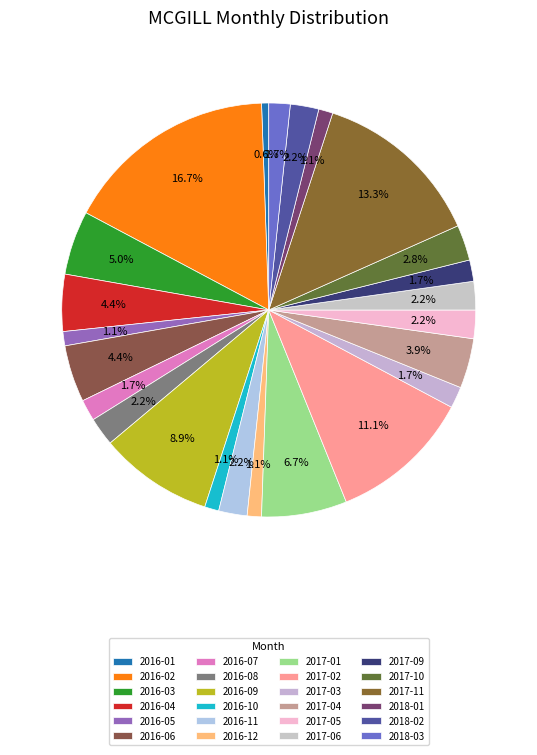

Is there any slice that represents more than half of the pie?

No